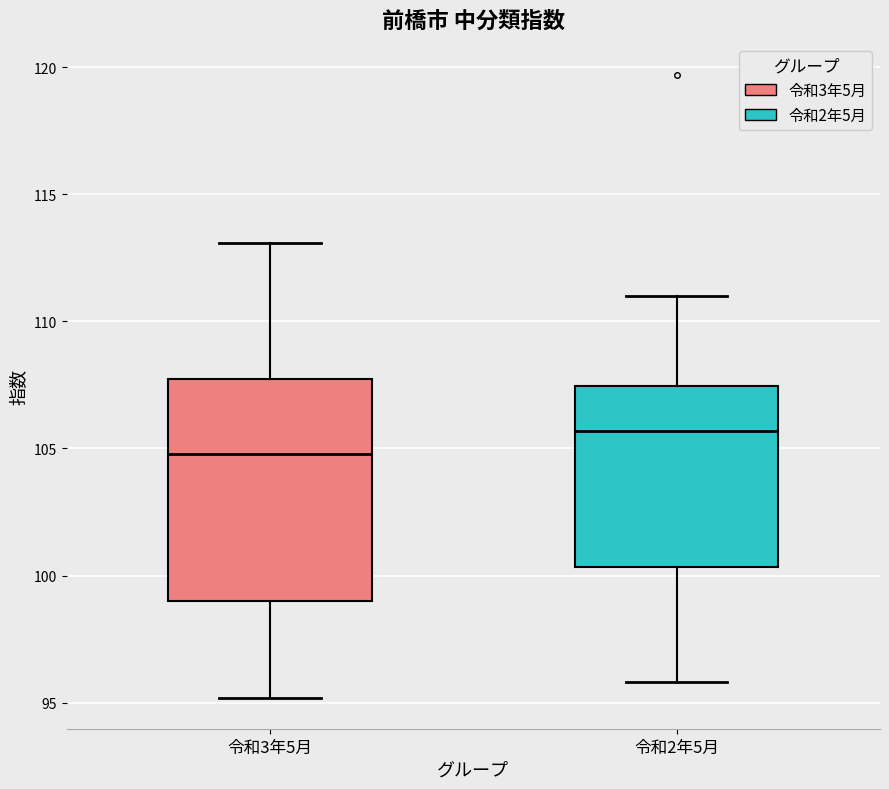

Reading left to right, transcribe this box plot: for each box, give where its median line is, the range the box spans, and where its two whiskers end, as read against the y-axis. The values are not printed on the chart, so give them approximately, as read against the axis.

令和3年5月: median 105.0, box 99.0 to 108.0, whiskers 95.0 to 113.0
令和2年5月: median 105.5, box 100.5 to 107.5, whiskers 96.0 to 111.0